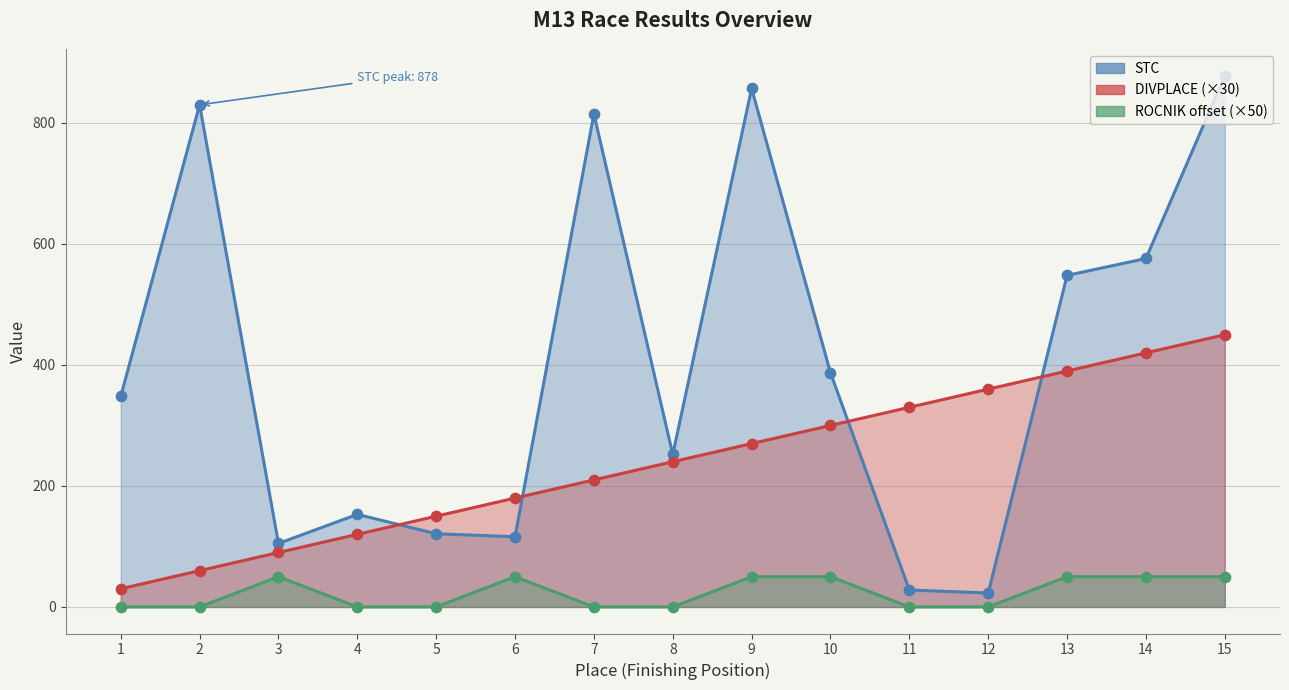

At how many categories does at least one series exceed 140?

14